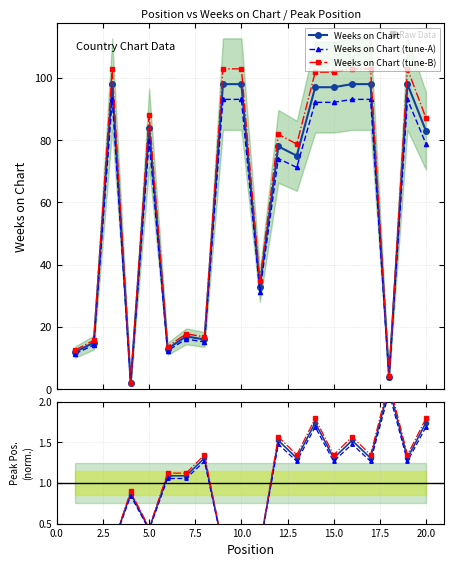

How many data points in Weeks on Chart (tune-B) are less than 87?

10